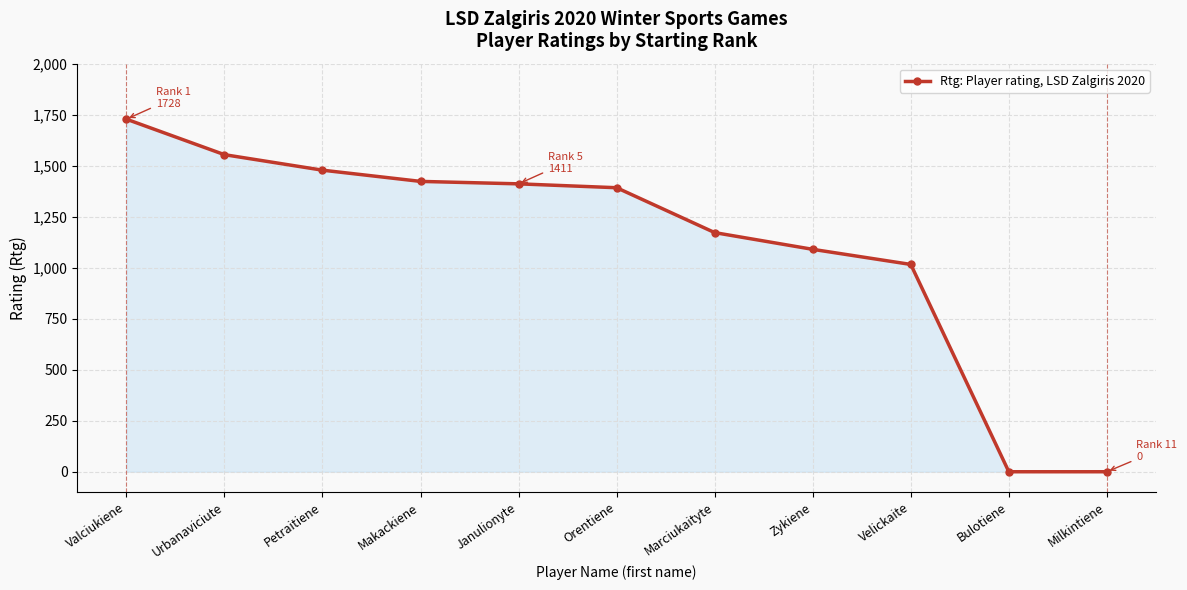

The value at Orentiene is 646. True or false?

False